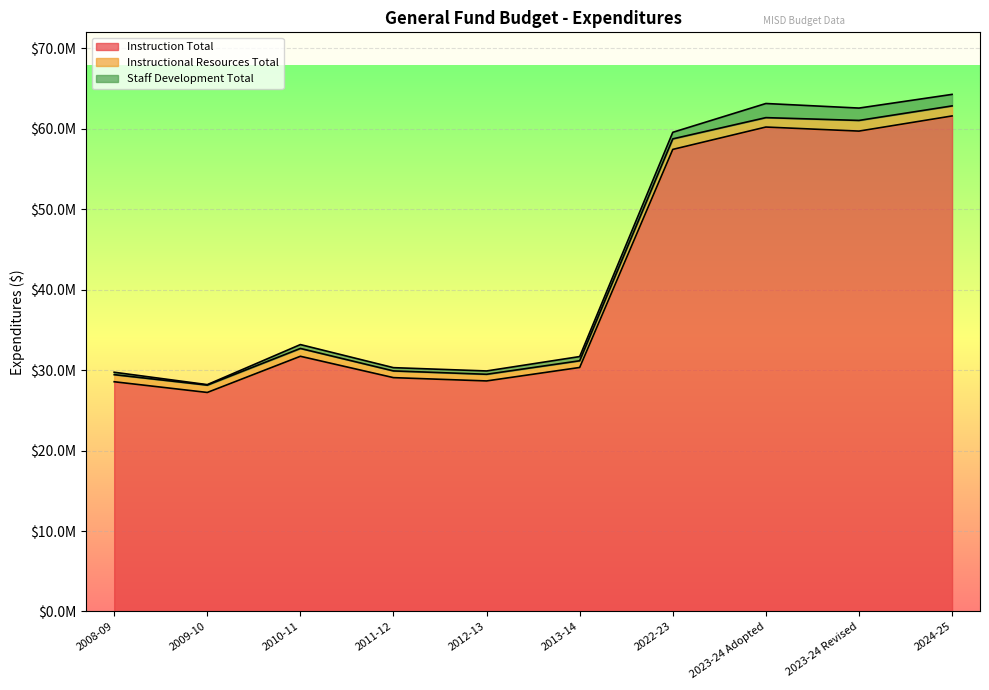

Where does the Instructional Resources Total series first go above 973144?

2010-11